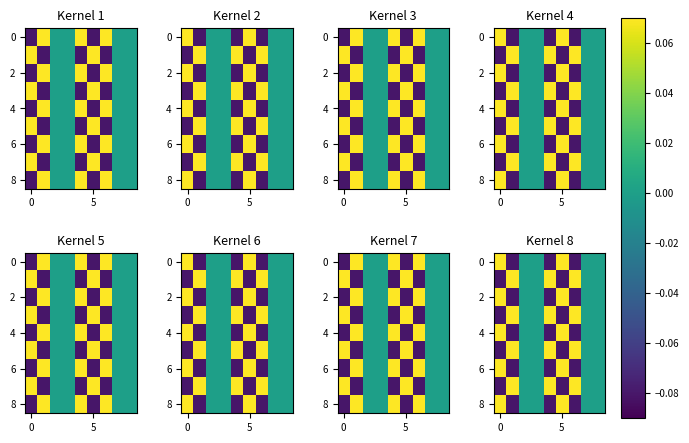

How many categories are shown in the chart?

9